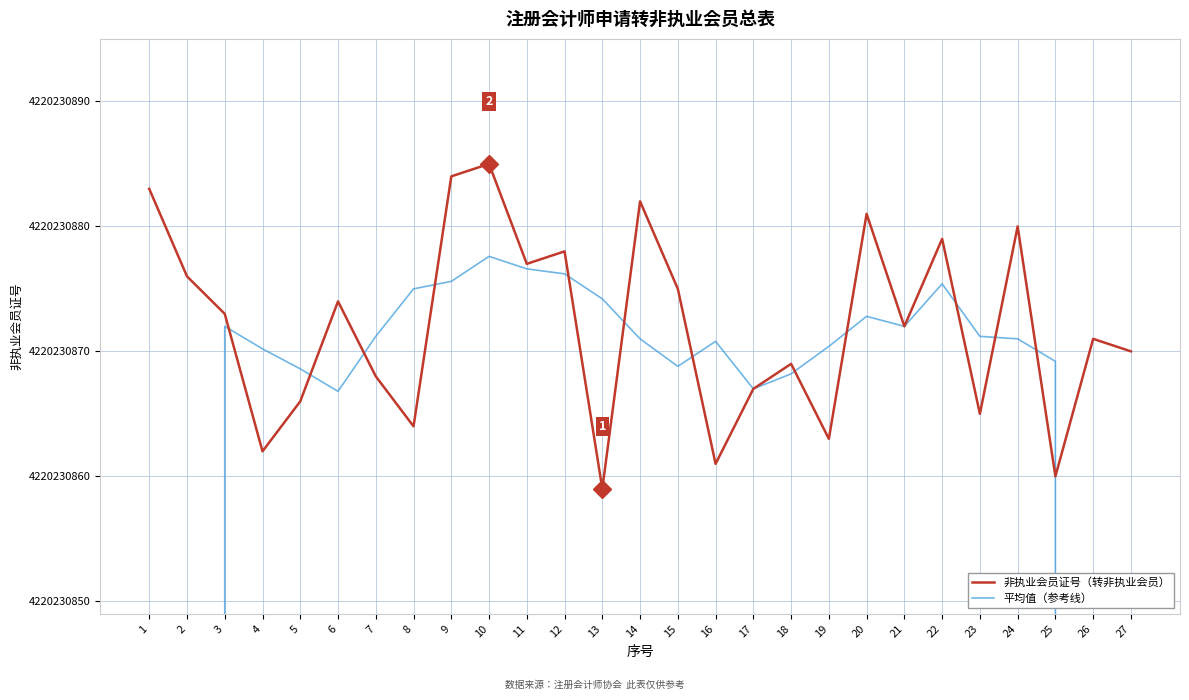

True or false: 平均值（参考线） and 非执业会员证号（转非执业会员） intersect in this chart.

True